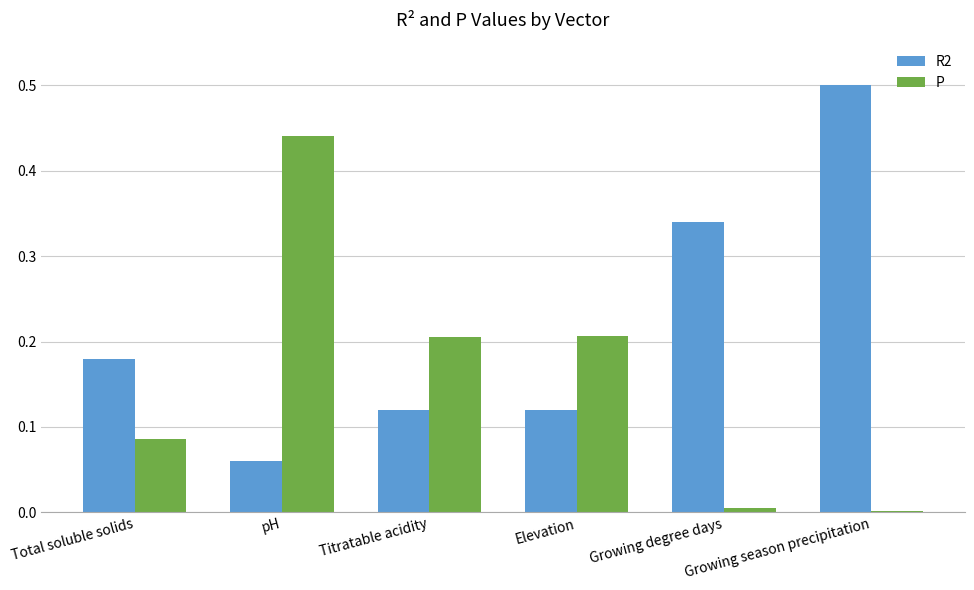

What is the sum of all P values?

0.9